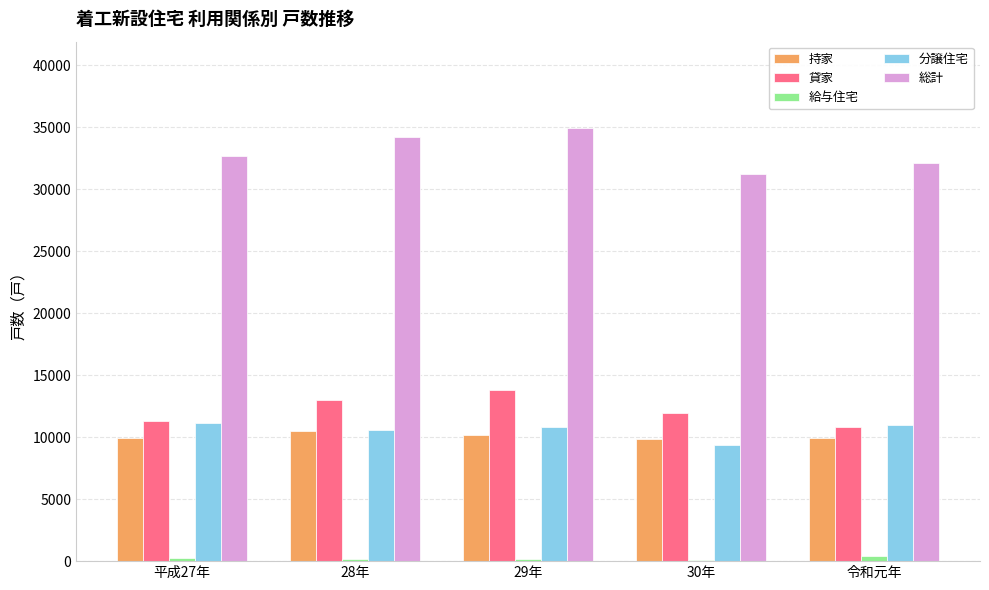

What is the sum of all 総計 values?

165178